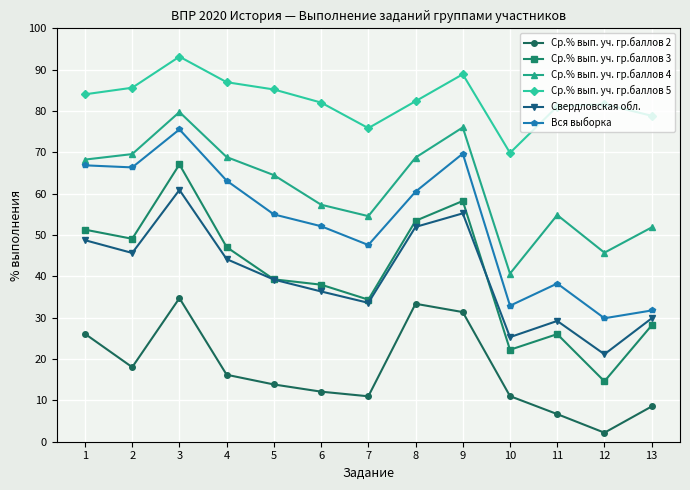

Which series changed the most between 4 and 6?

Ср.% вып. уч. гр.баллов 4